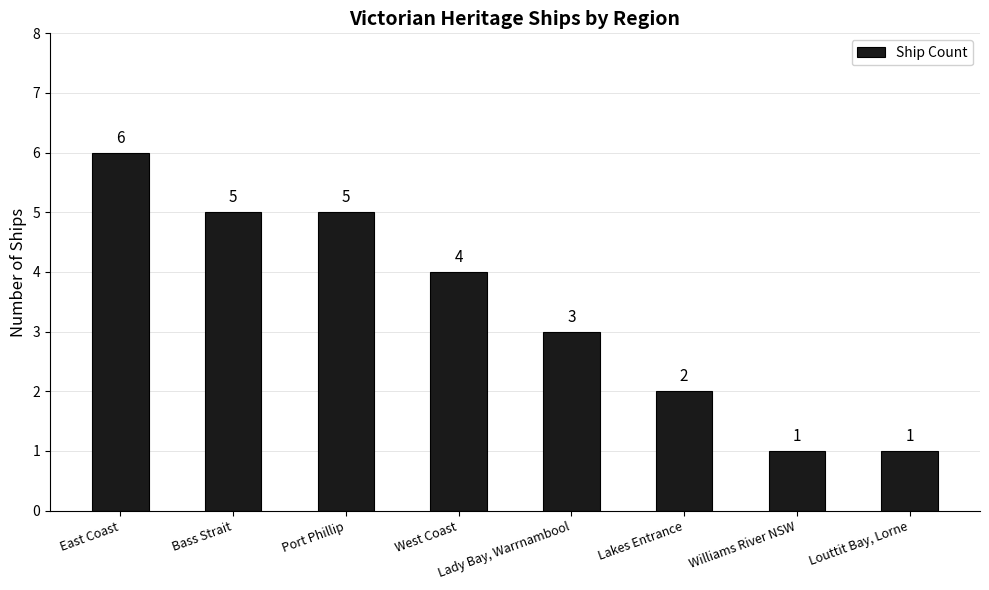

What is the value of the 8th bar from the left?

1